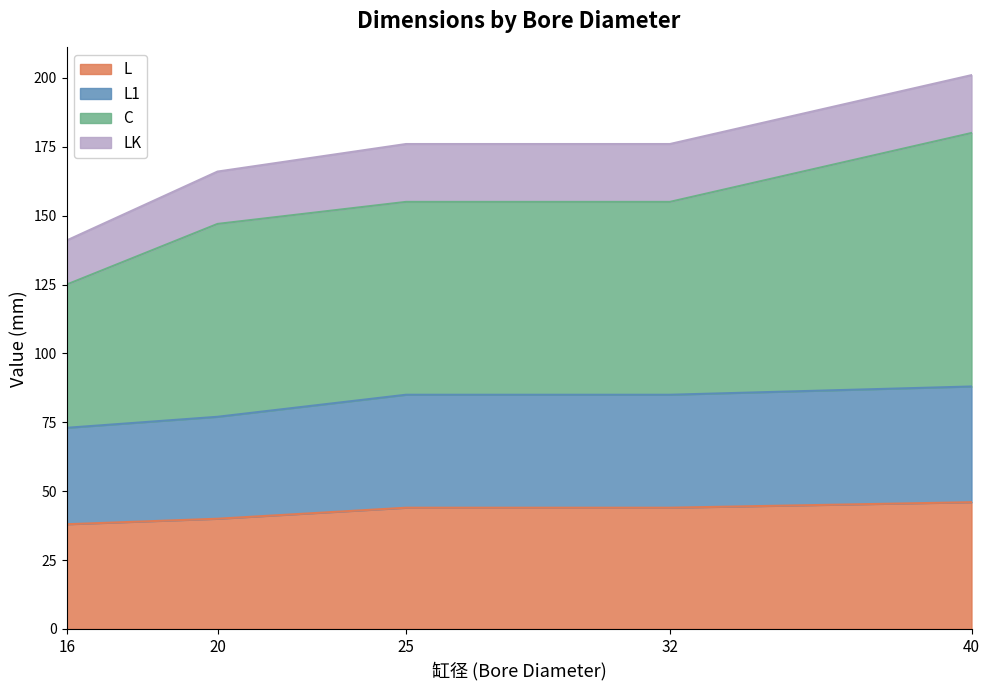

Does the chart display data point markers on the line(s)?

No